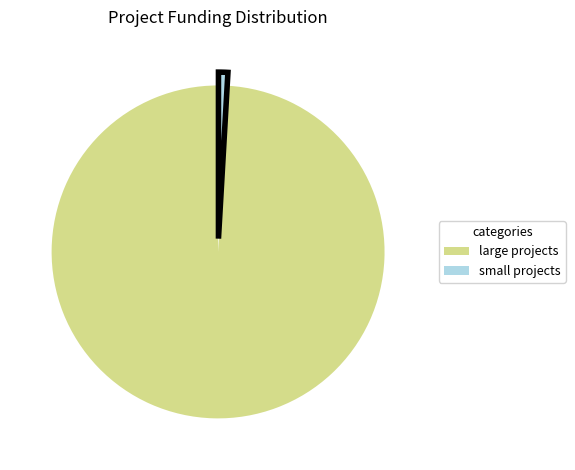

How many segments does this pie chart have?

2